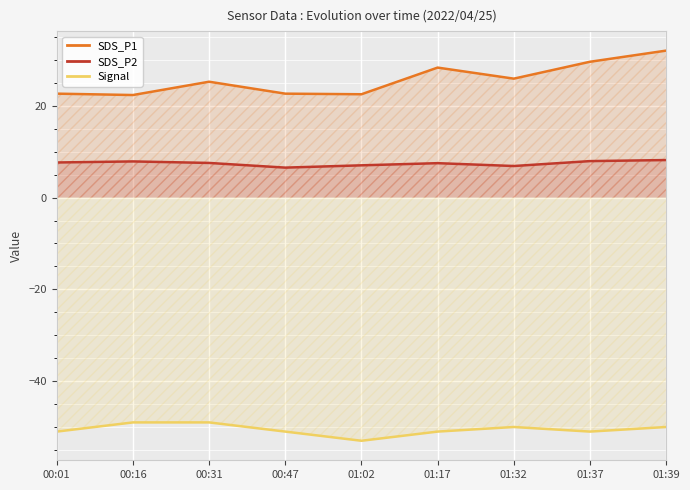

Does the chart display data point markers on the line(s)?

No